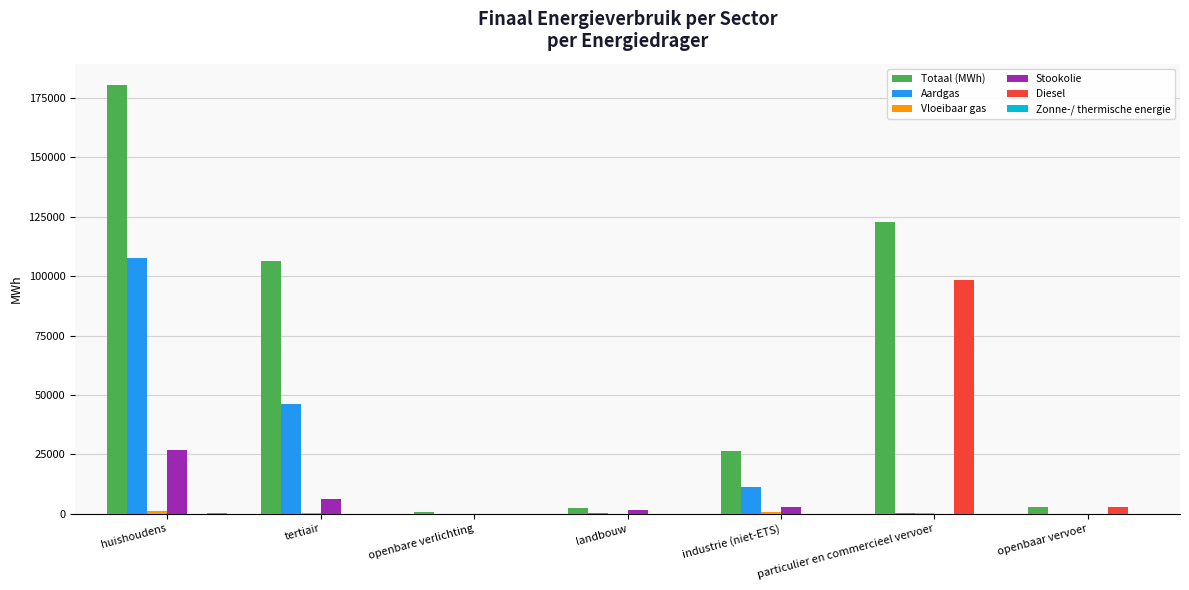

Are the bars horizontal?

No